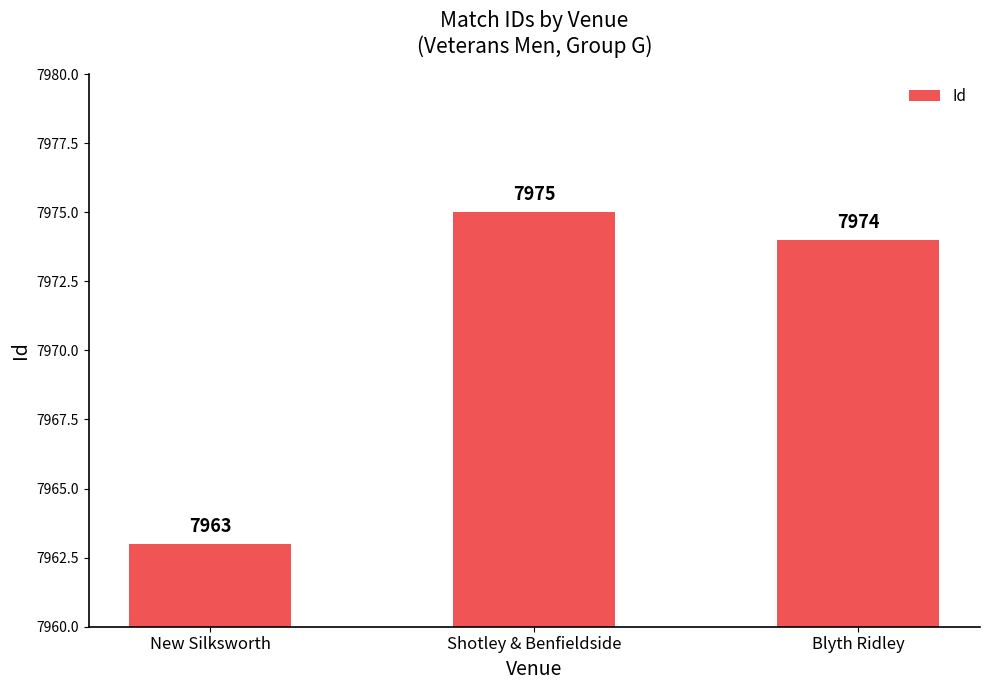

Is it true that the value at Blyth Ridley is 2501?

False